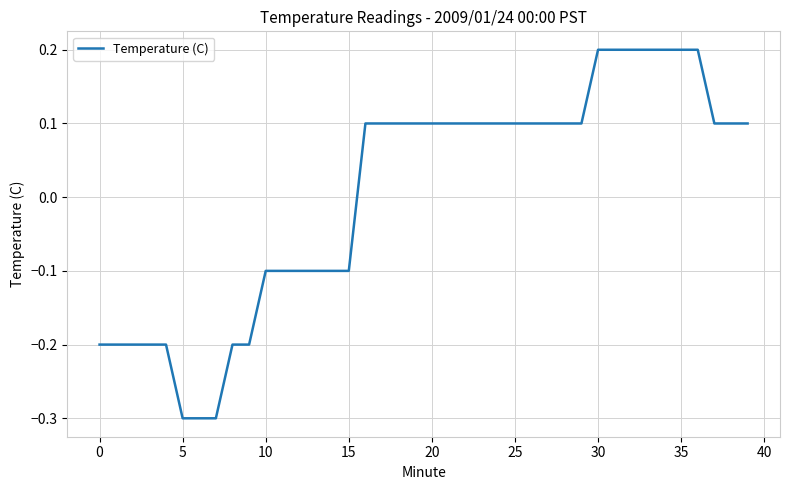

What is the minimum value shown in the chart?

-0.3